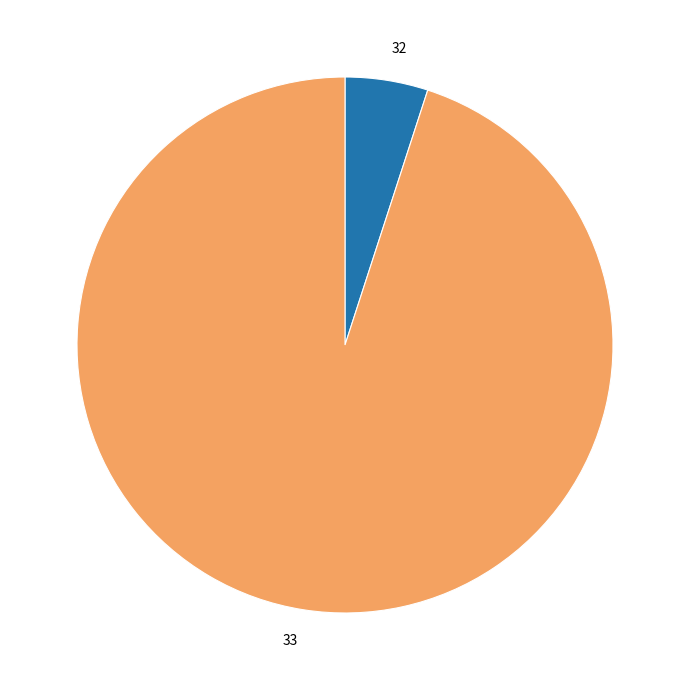

Combined, do 32 and 33 account for over 50%?

Yes